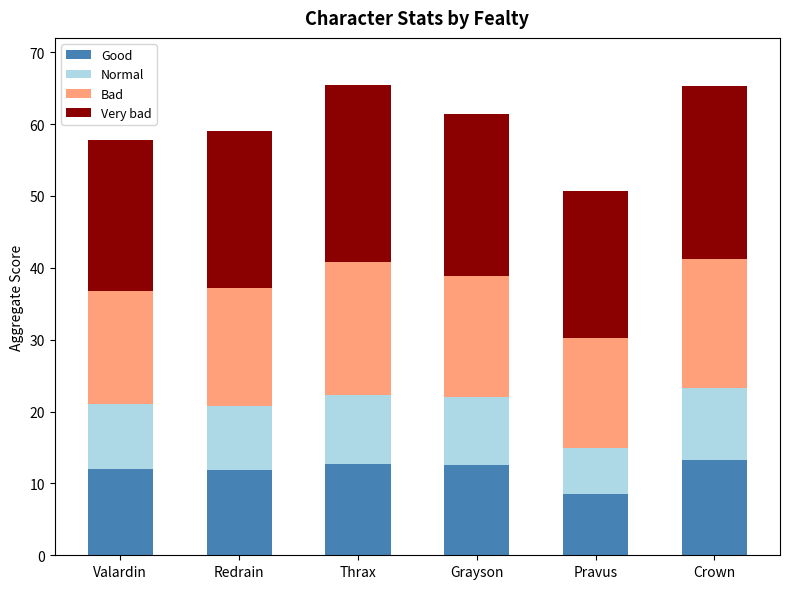

Which category has the lowest value in the Good series?

Pravus